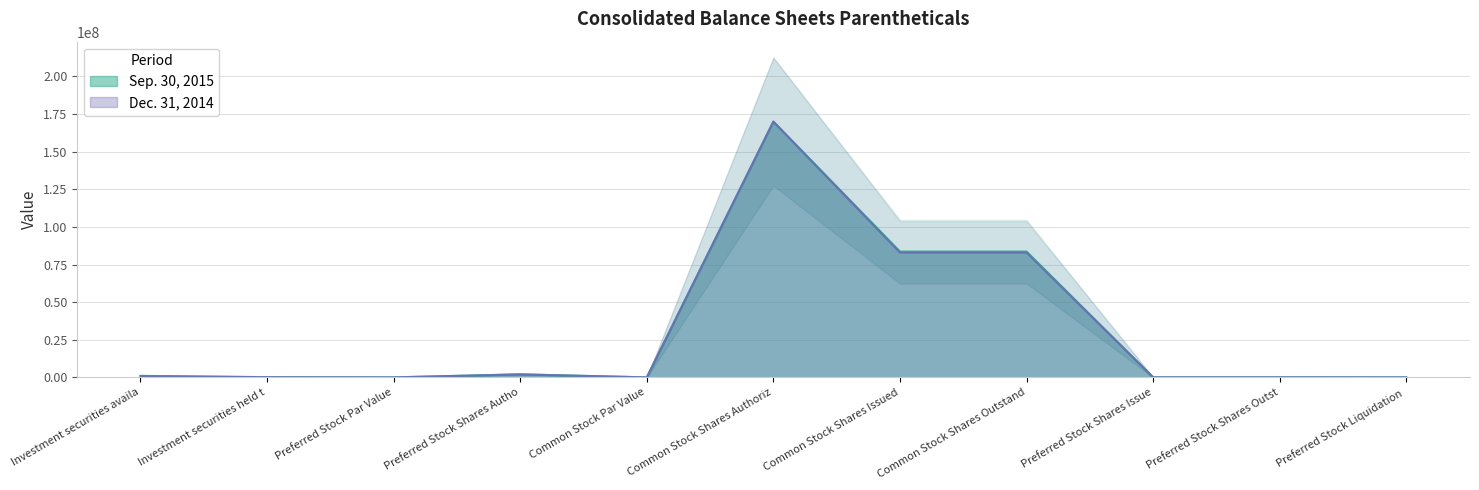

In Dec. 31, 2014, how many points are higher than both neighbors (excluding endpoints)?

2